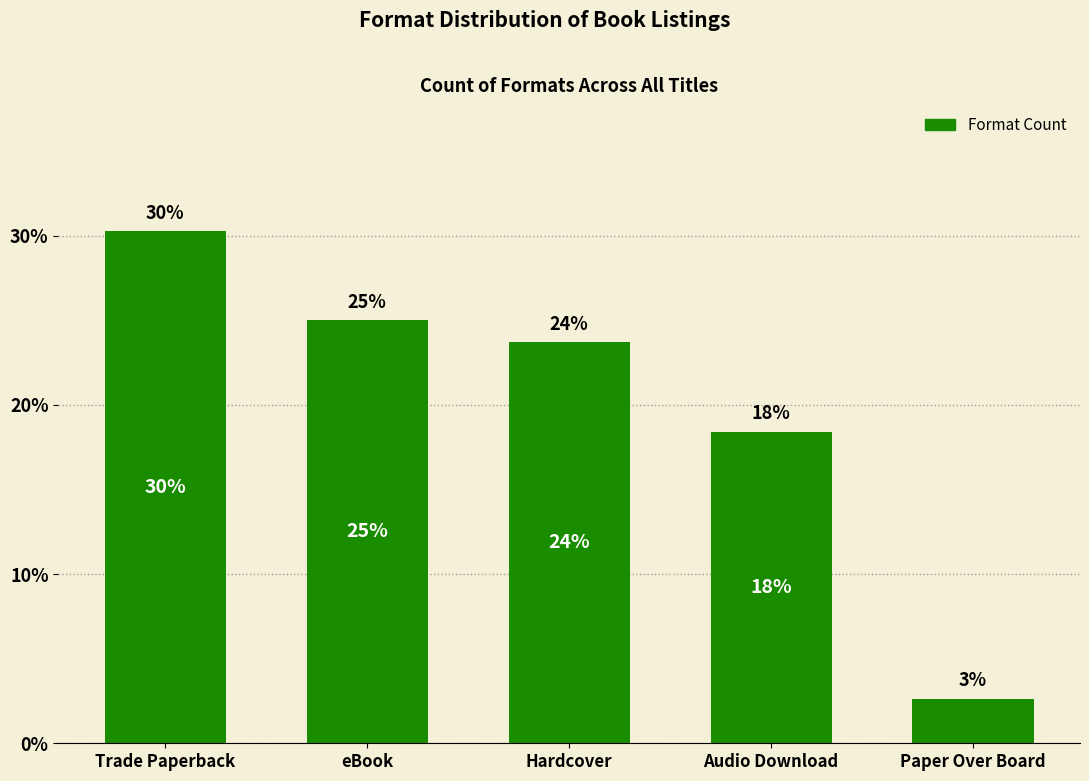

The chart shows a value of 2.6 at Paper Over Board. True or false?

True